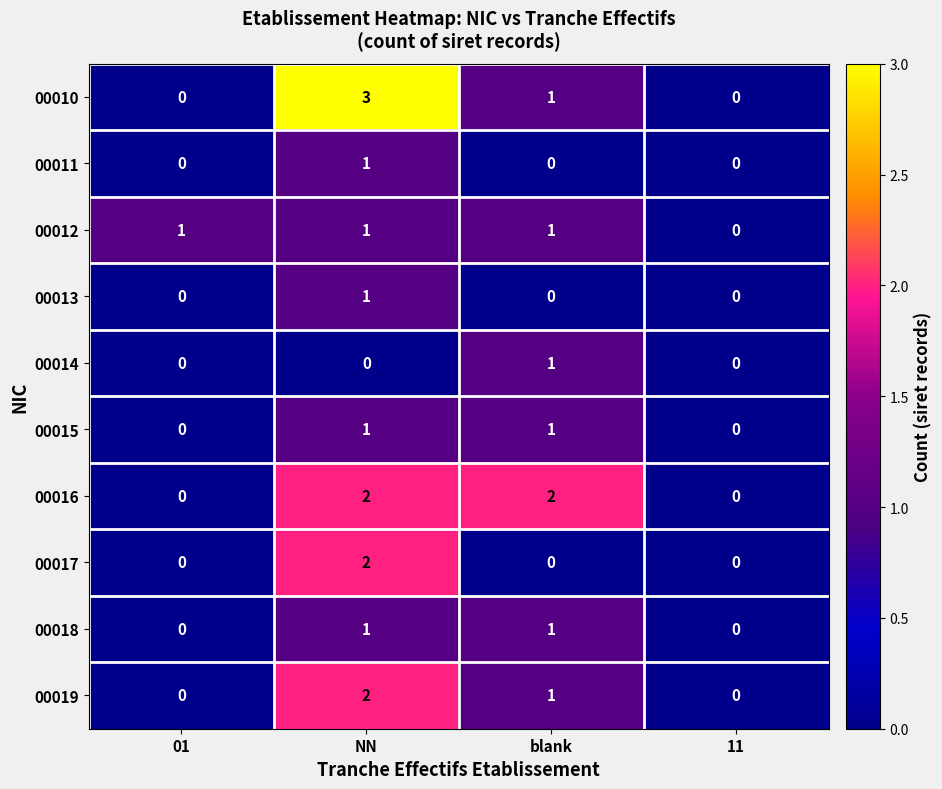

The 00012 series shows 1 at 01. True or false?

True